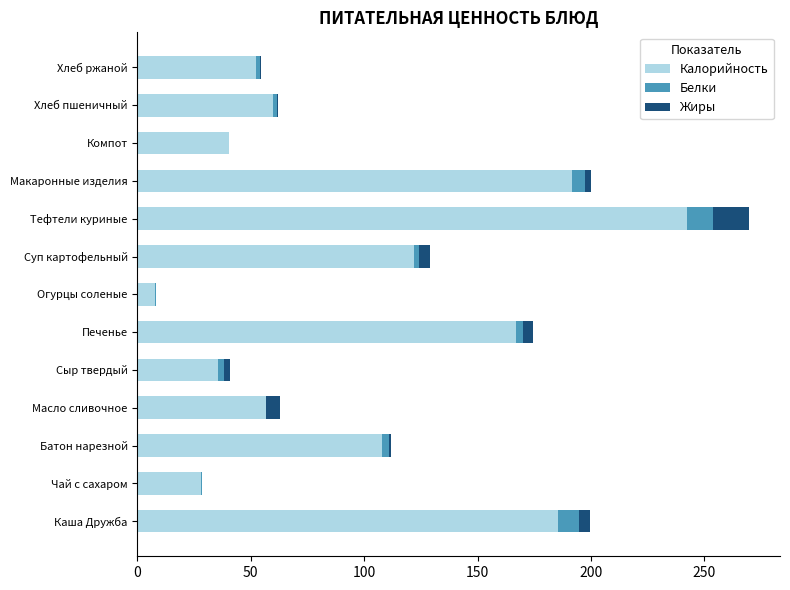

True or false: Калорийность has a value of 23.5 at Хлеб ржаной.

False